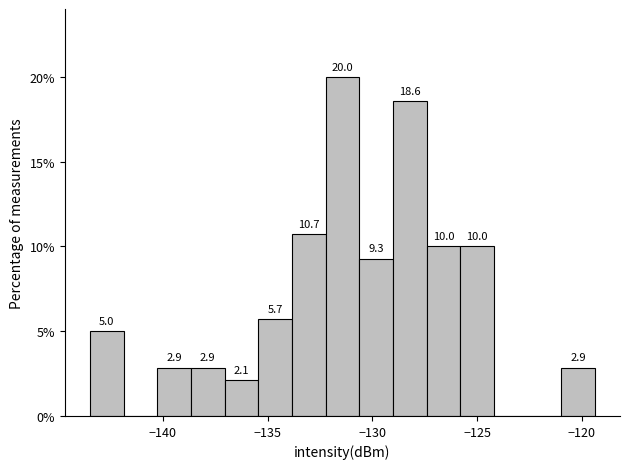

Around what value on the x-axis is the tallest bar? Give the approximate position of its centre, as read against the axis.

-131.5